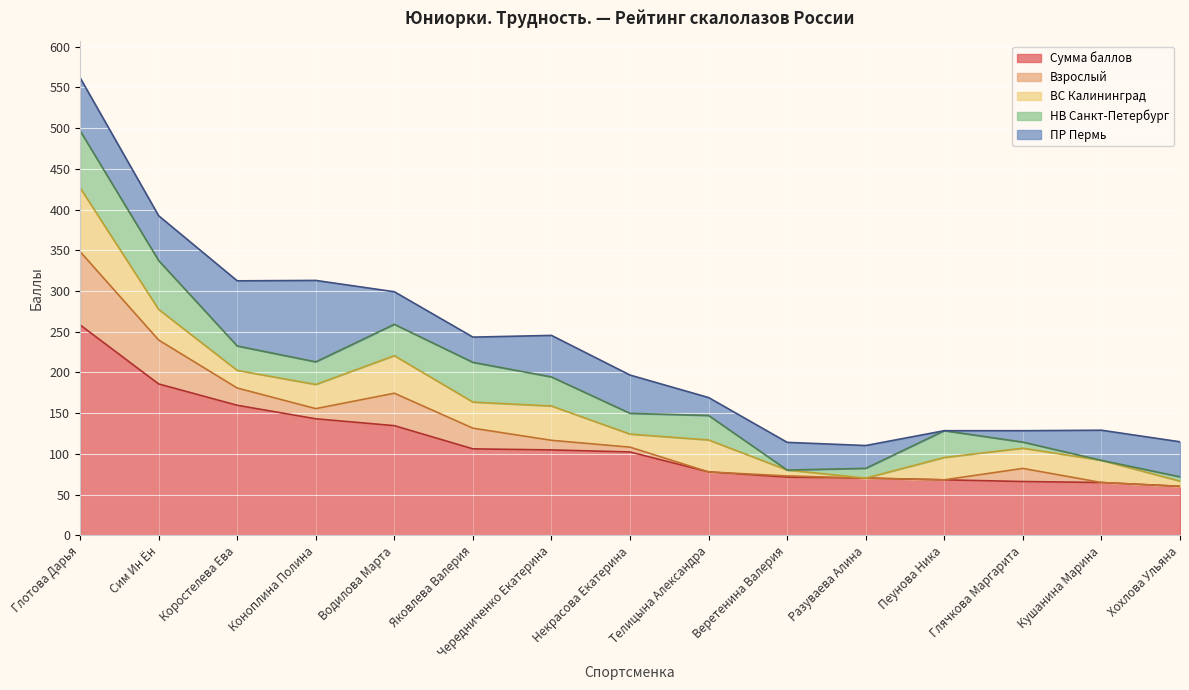

How many interior local peaks does the НВ Санкт-Петербург series have?

3